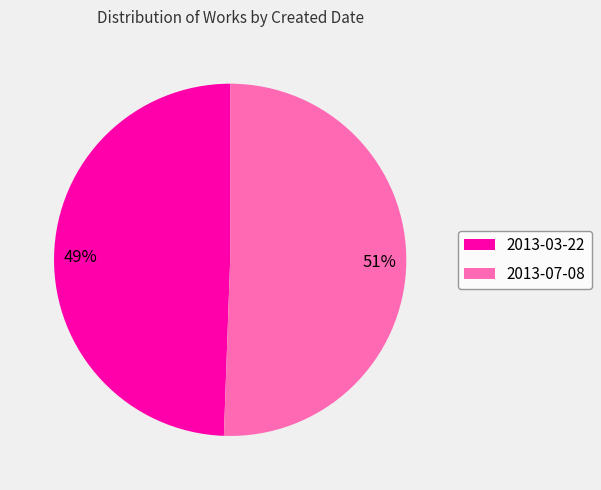

How many slices are in this pie chart?

2